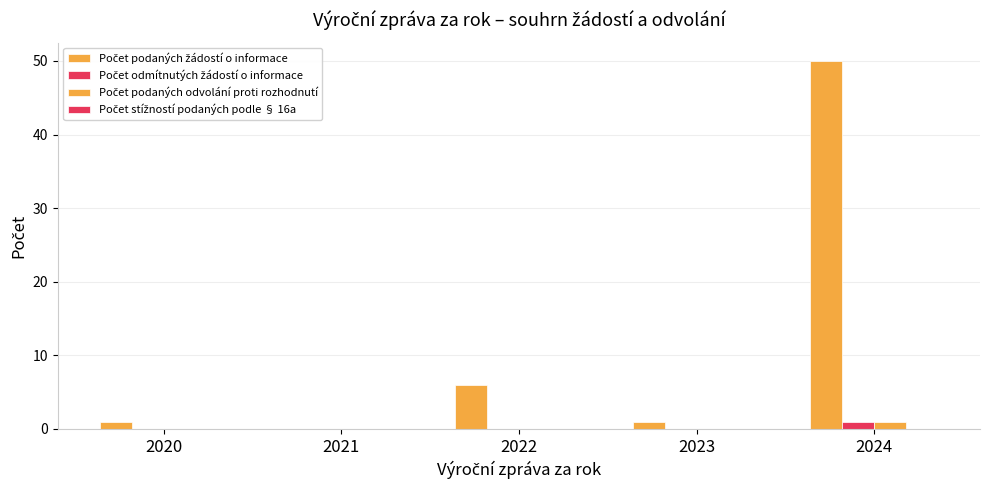

Count the number of data series in this chart.

3